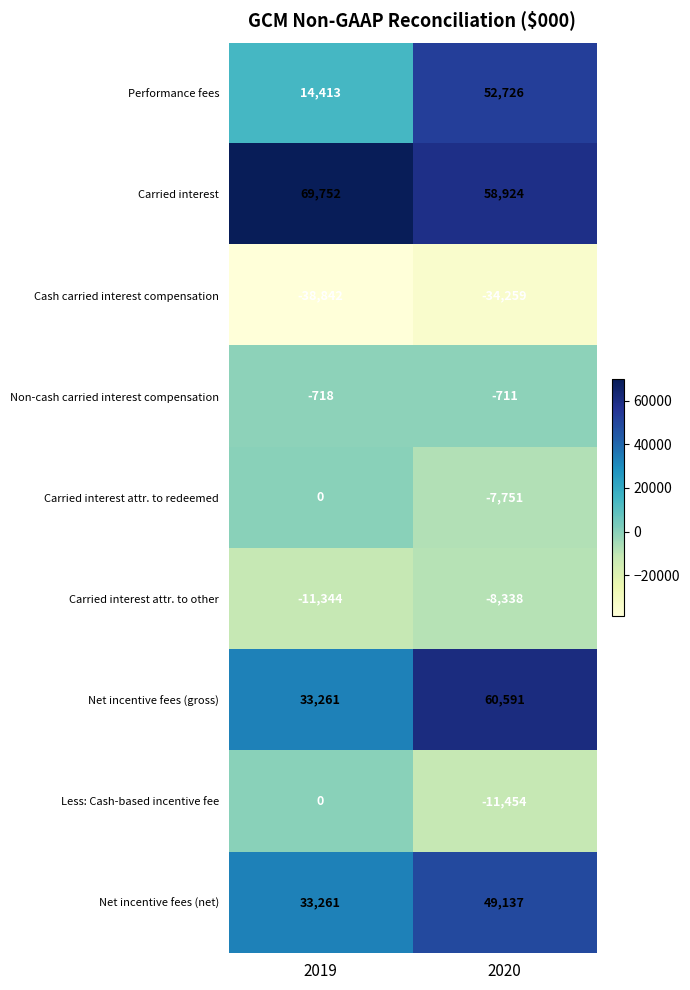

Which category has the lowest value across all series?

2019